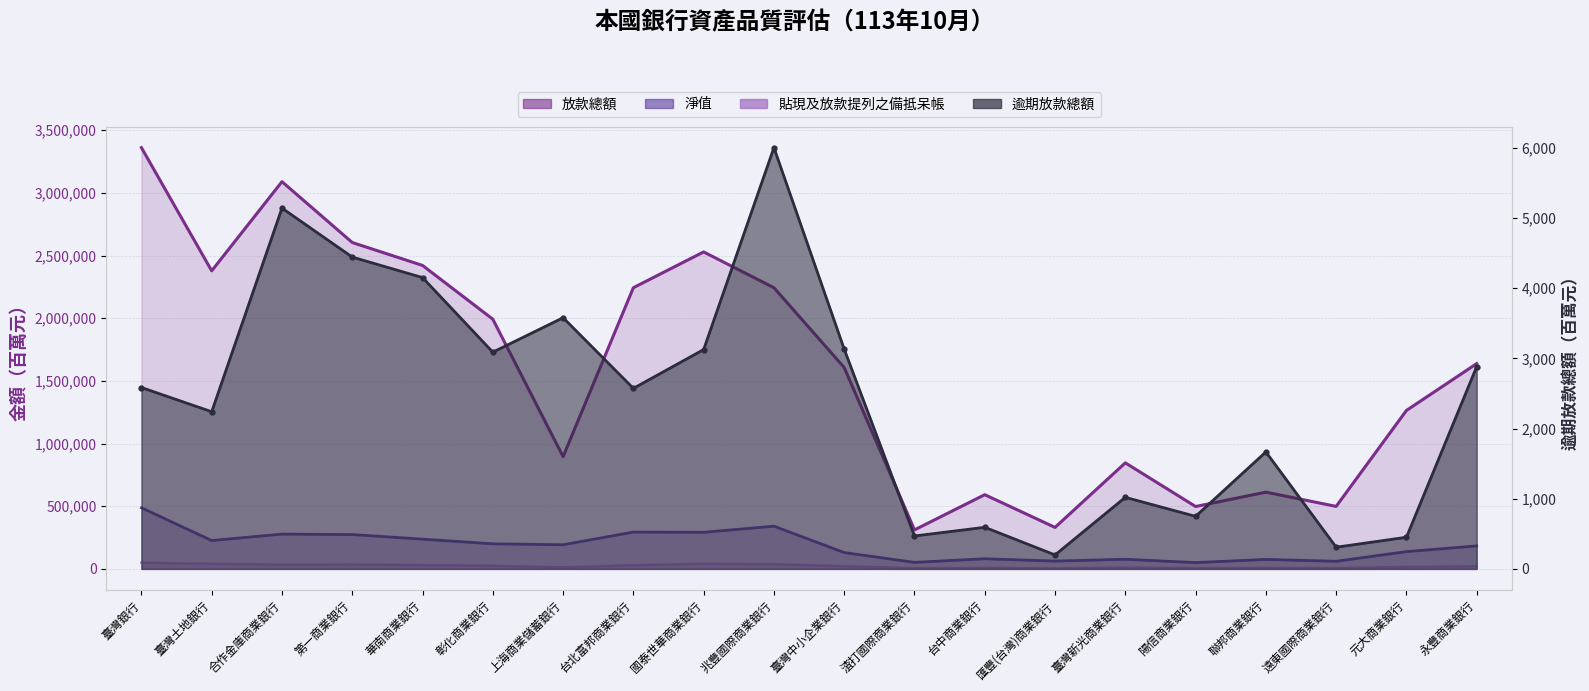

What is the label of the 7th point from the left?

上海商業儲蓄銀行